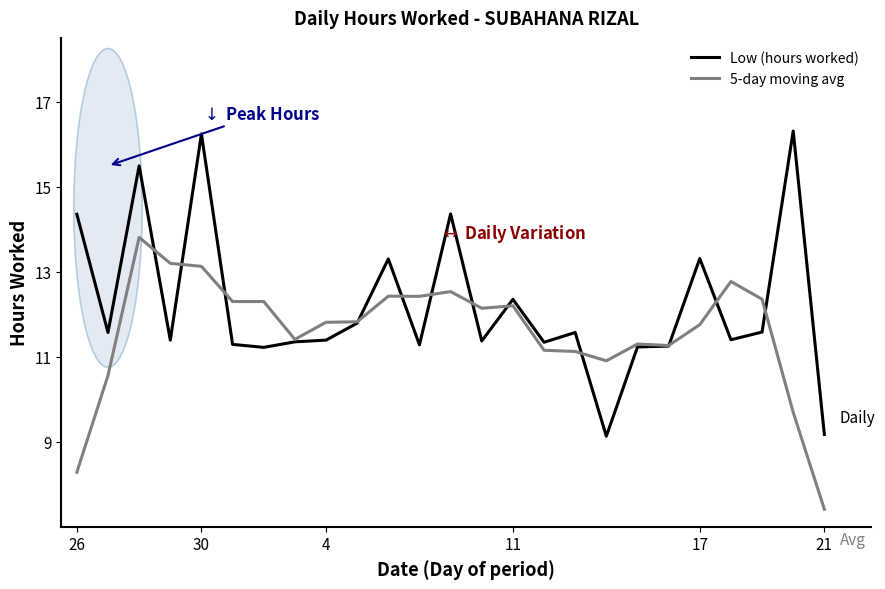

Which series has the widest spread of values?

Low (hours worked)